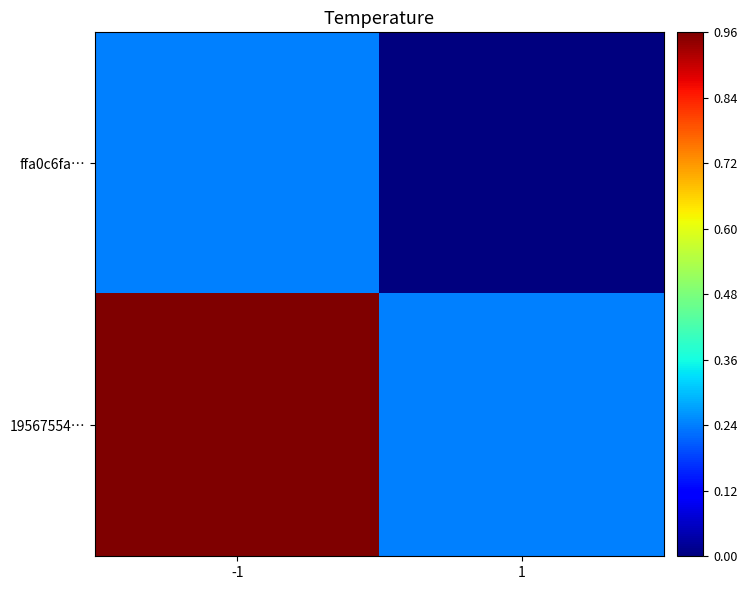

Rank the series at 1 from lowest to highest value.

ffa0c6fa…, 19567554…